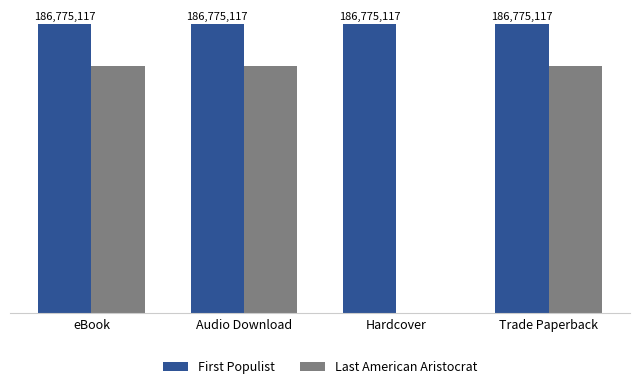

List the labels in order of Last American Aristocrat value, largest first.

eBook, Audio Download, Trade Paperback, Hardcover